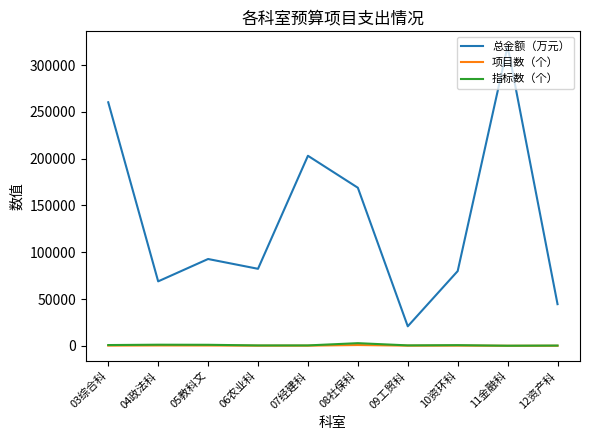

At which label does 总金额（万元） reach its minimum?

09工贸科